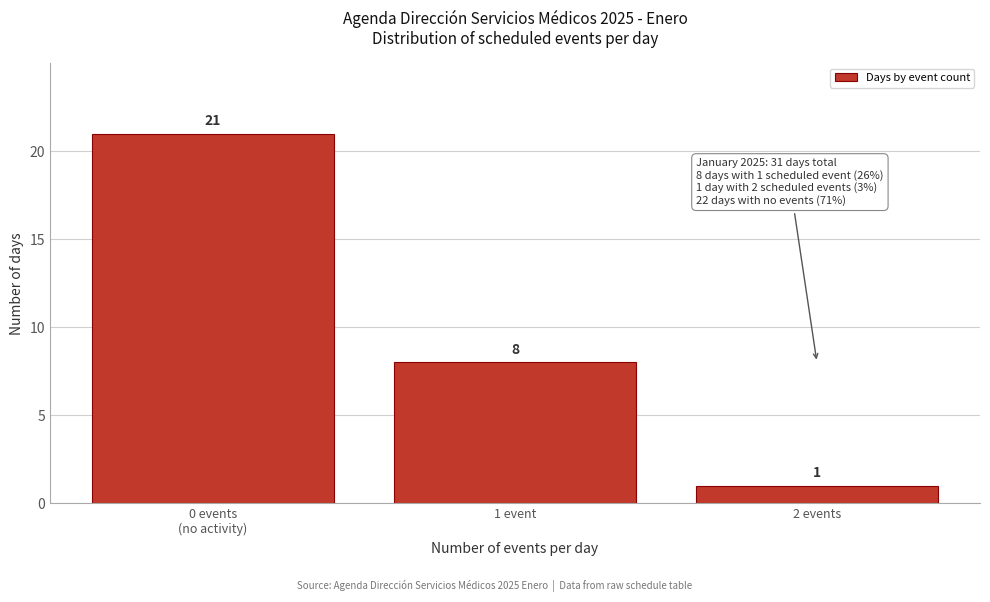

Reading left to right, what are all the values shown in this chart?

21	8	1